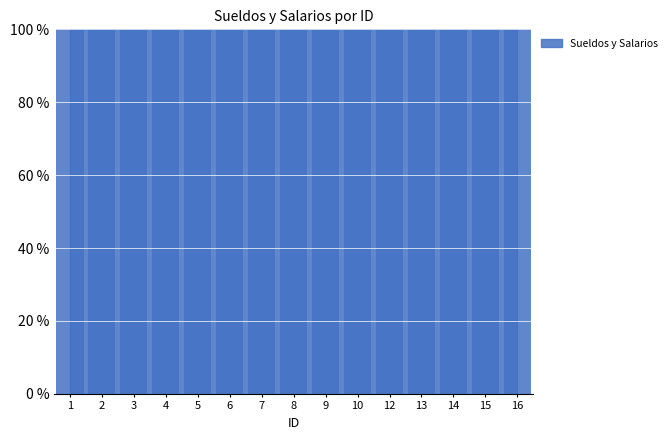

What is the change in value from 3 to 4?

-5379.7